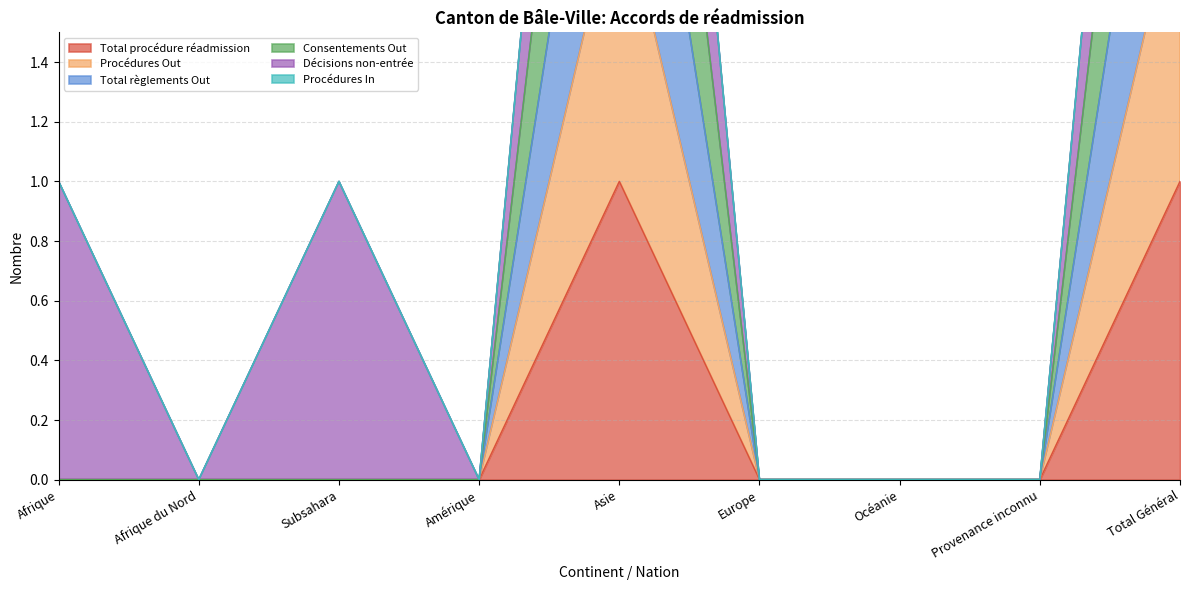

What is the label of the 6th point from the right?

Amérique